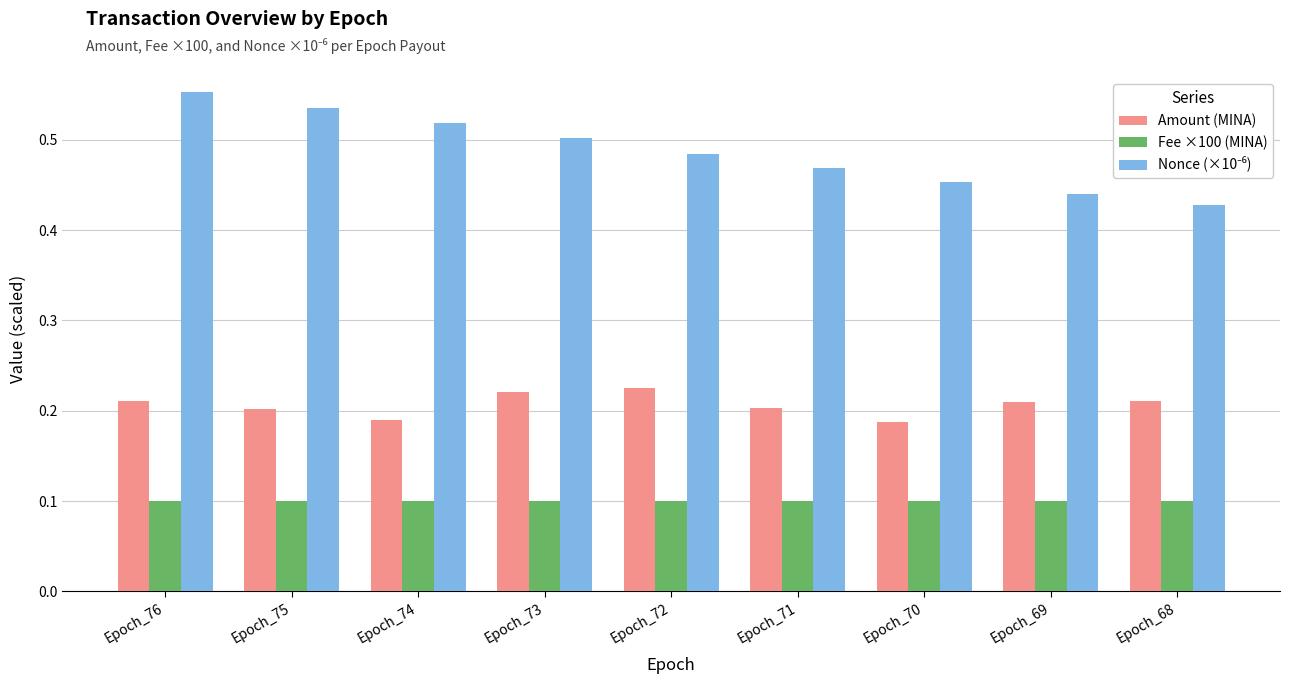

What is the total value across all series at Epoch_73?

0.8